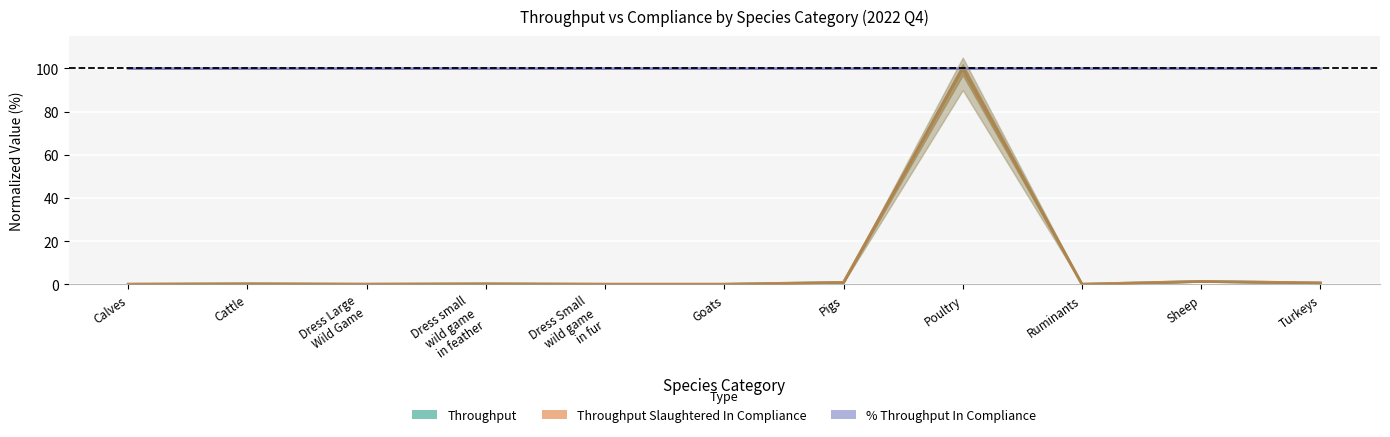

Reading left to right, extract all data points from this chart.

Throughput: 0.0	0.2	0.0	0.2	0.0	0.0	0.8	100.0	0.0	1.3	0.6
Throughput Slaughtered
In Compliance: 0.0	0.2	0.0	0.2	0.0	0.0	0.8	100.0	0.0	1.3	0.6
% Throughput
In Compliance: 100.0	100.0	100.0	100.0	100.0	100.0	100.0	100.0	100.0	100.0	100.0